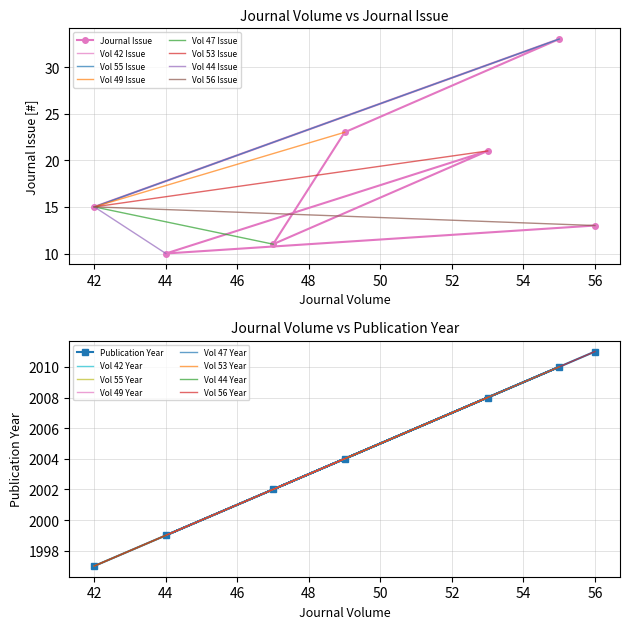

What is the approximate value of Publication Year at 44?

1999